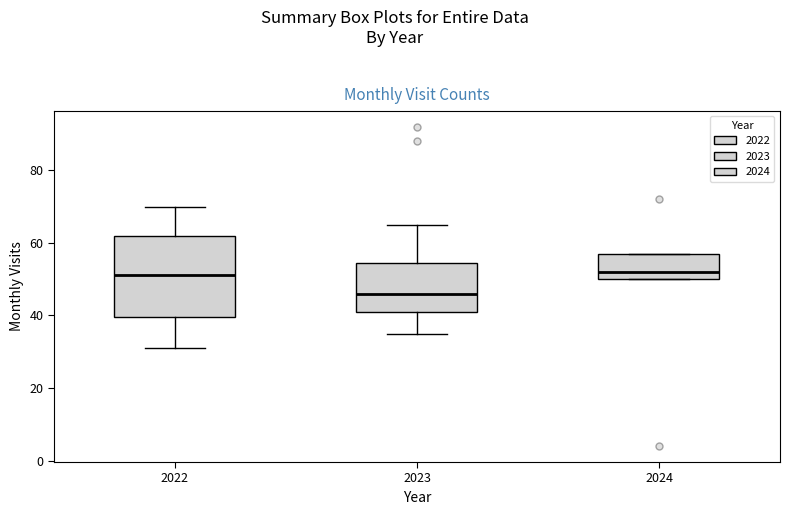

Which box is the tallest, from its lower edge to its upper edge?

2022